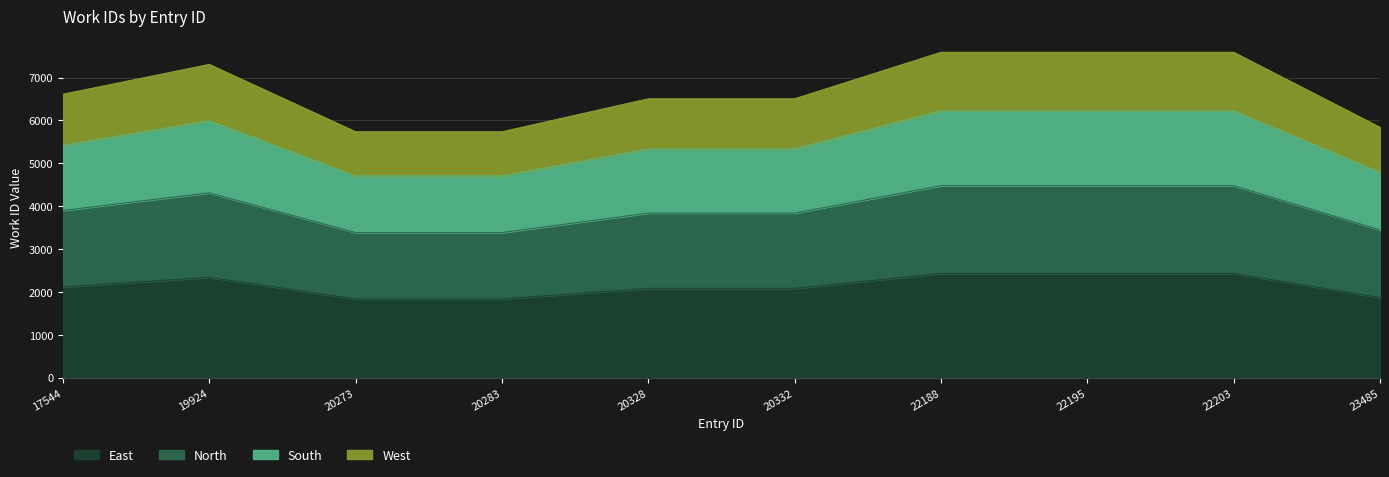

What is the difference between the maximum and minimum values in the East series?

593